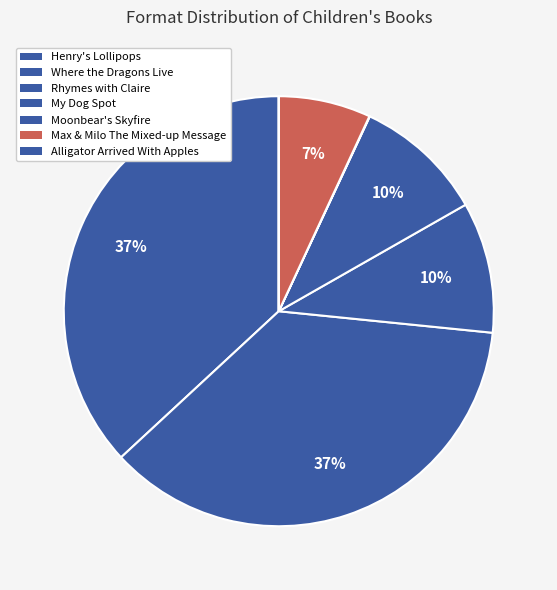

Between Alligator Arrived With Apples and My Dog Spot, which is larger?

My Dog Spot